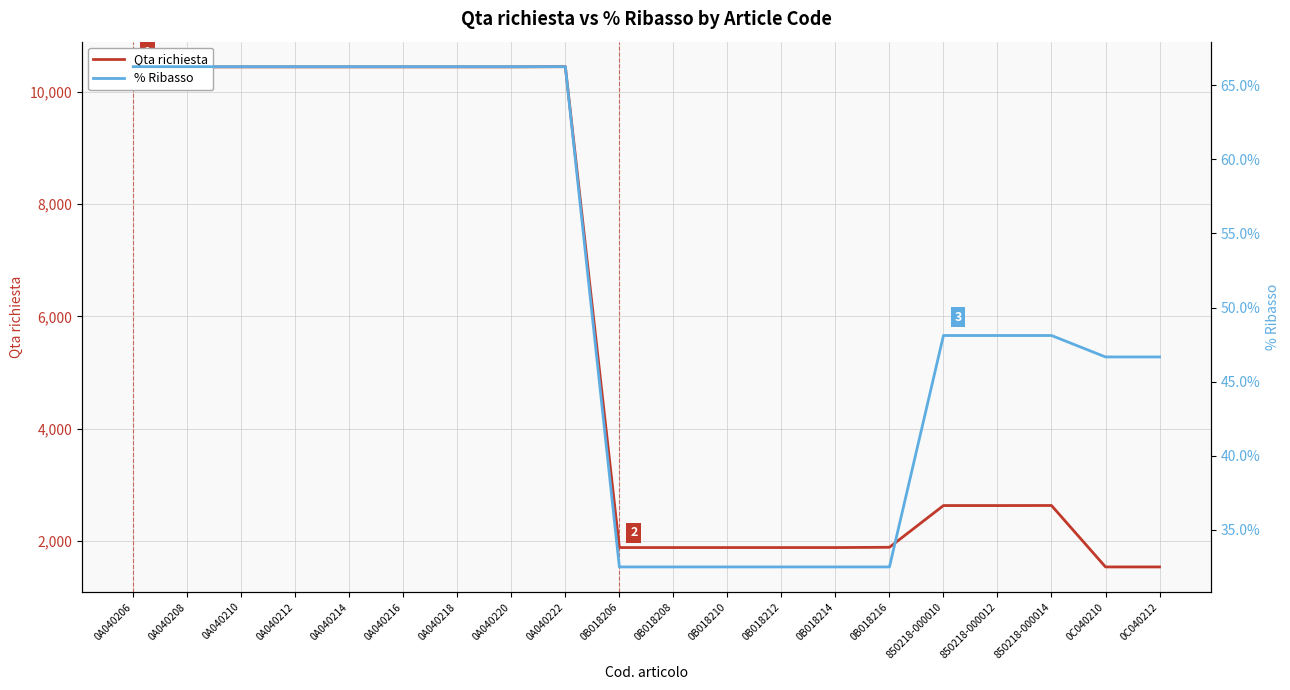

Which category has the lowest value across all series?

0B018206